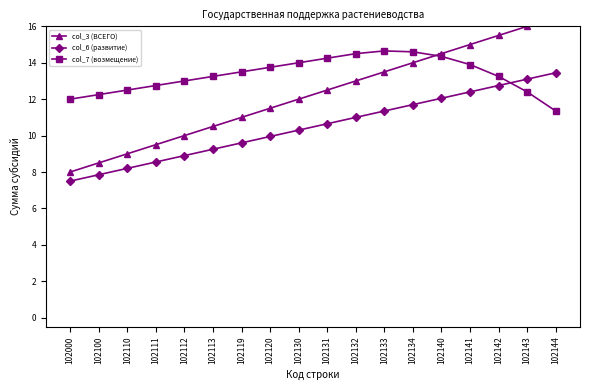

Rank the series by their average value, from lowest to highest.

col_6 (развитие), col_3 (ВСЕГО), col_7 (возмещение)